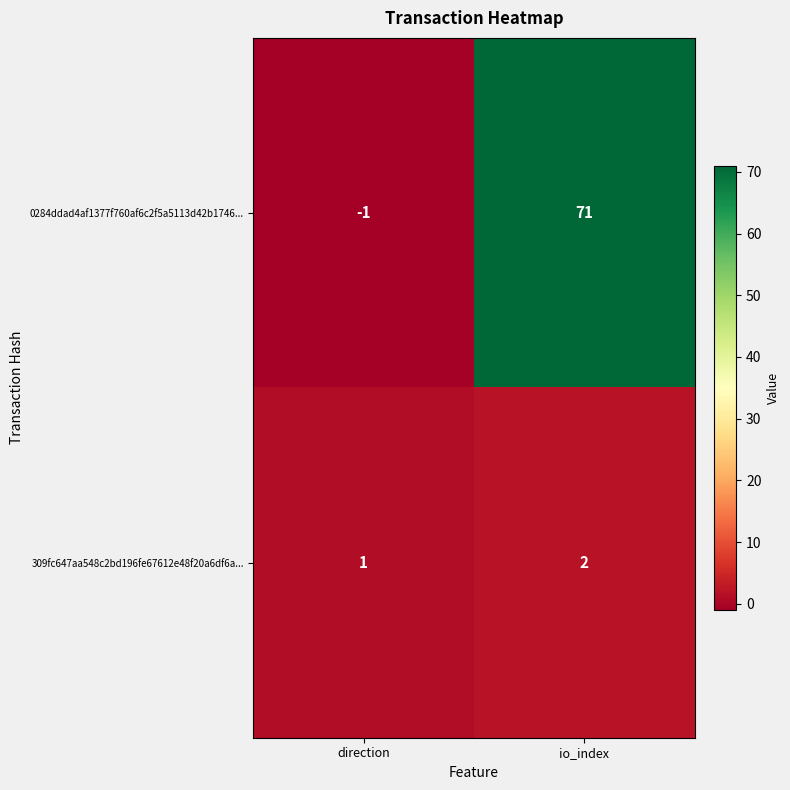

What is the greatest value displayed?

71